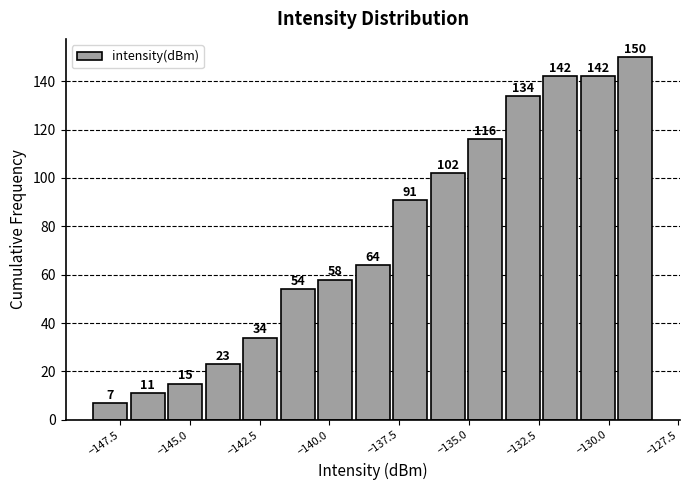

Read against the x-axis, roughly where is the centre of the tallest bar?

-129.0